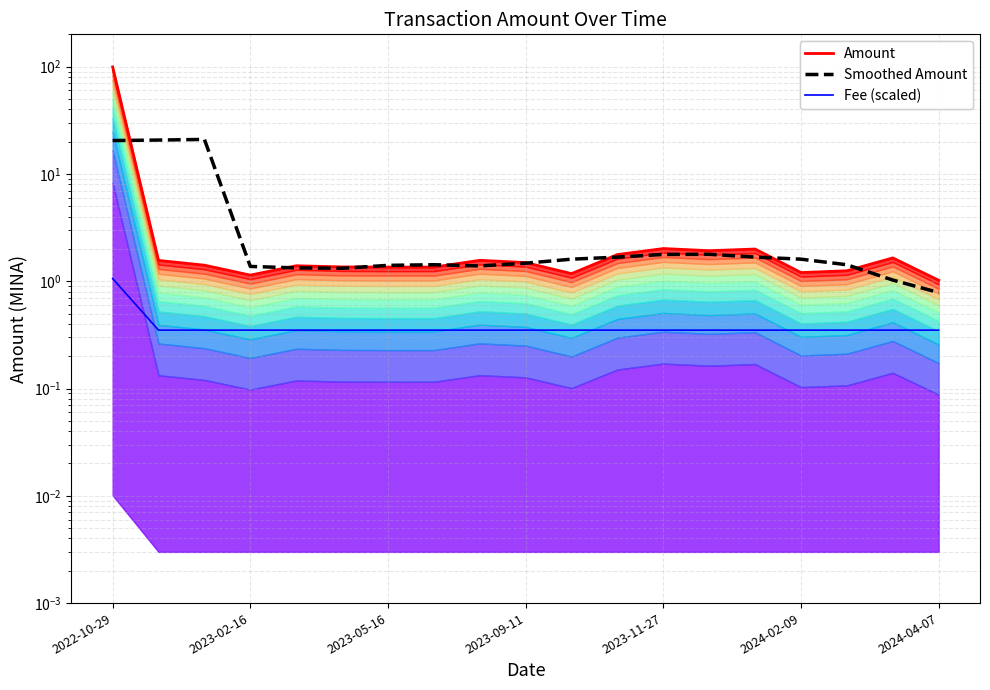

List the series in order of their overall mean, lowest first.

Fee (scaled), Smoothed Amount, Amount